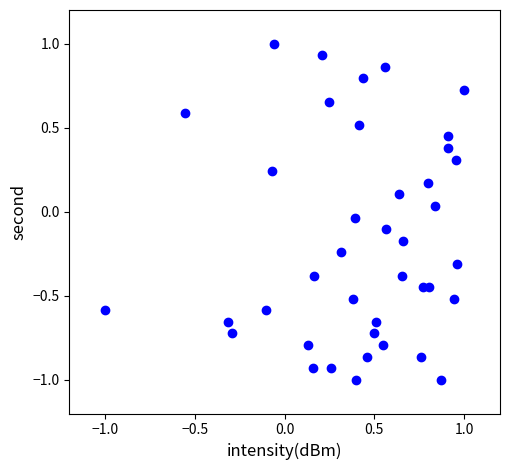

What is the range of Y values (max minus min)?

2.0